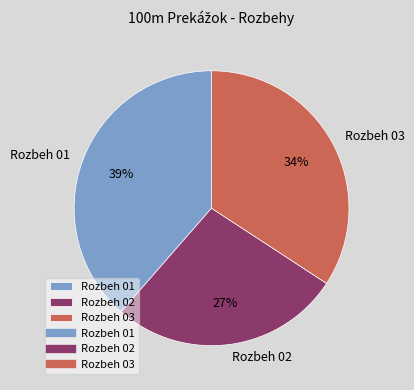

What percentage is the Rozbeh 01 slice, to the nearest percent?

39%